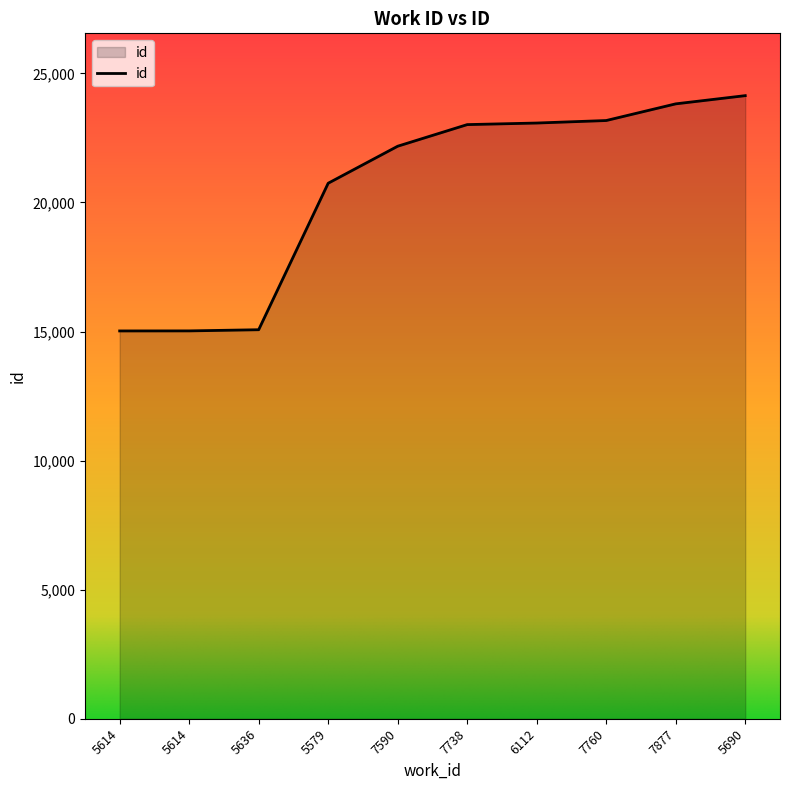

Is this an area chart (filled region under the line)?

Yes